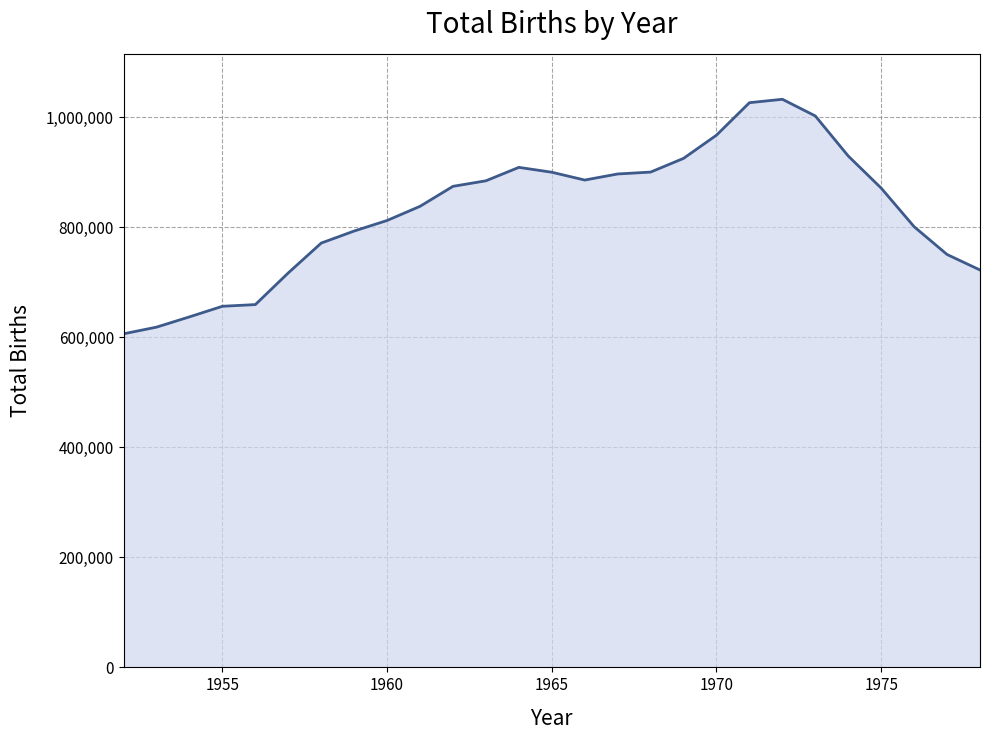

What is the difference between the maximum and minimum values?

426429